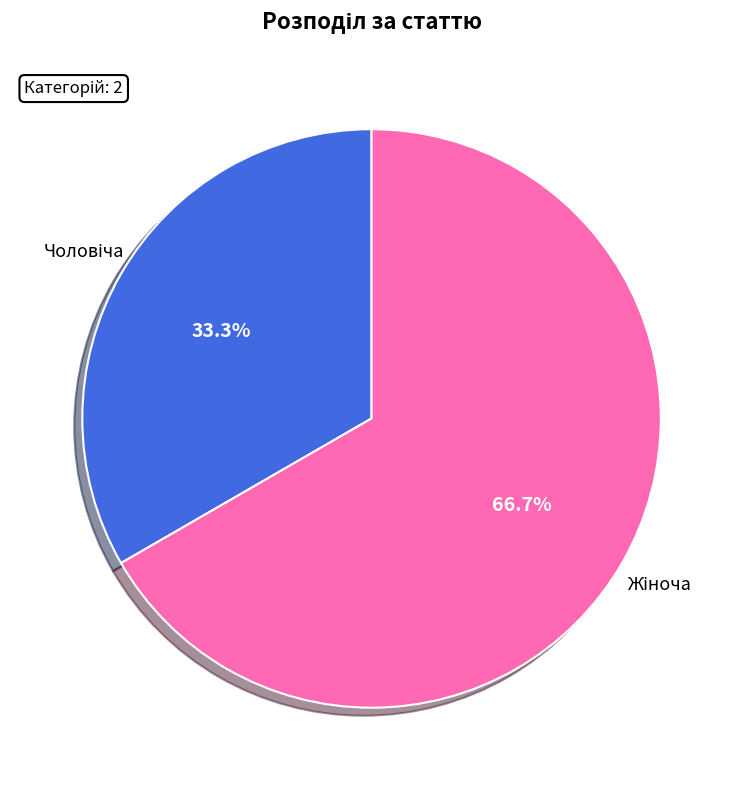

Is there a majority slice in this chart?

Yes